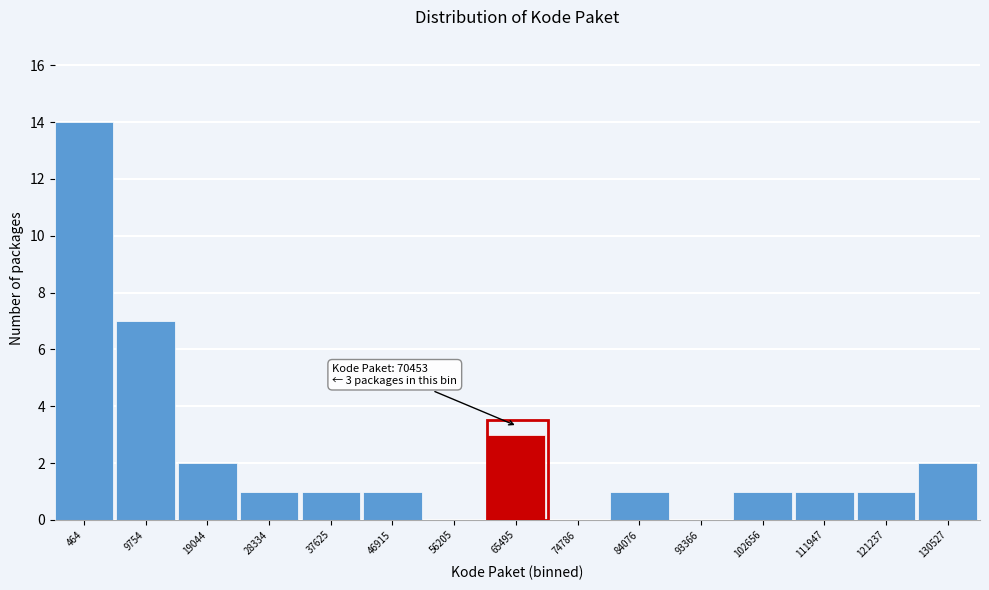

Reading left to right, list all the values displayed in this chart.

464=14	9754=7	19044=2	28334=1	37625=1	46915=1	56205=0	65495=3	74786=0	84076=1	93366=0	102656=1	111947=1	121237=1	130527=2